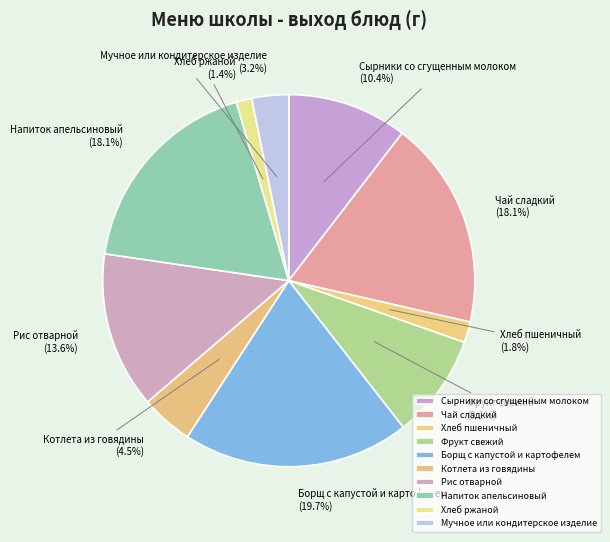

Is Рис отварной the majority of the pie?

No